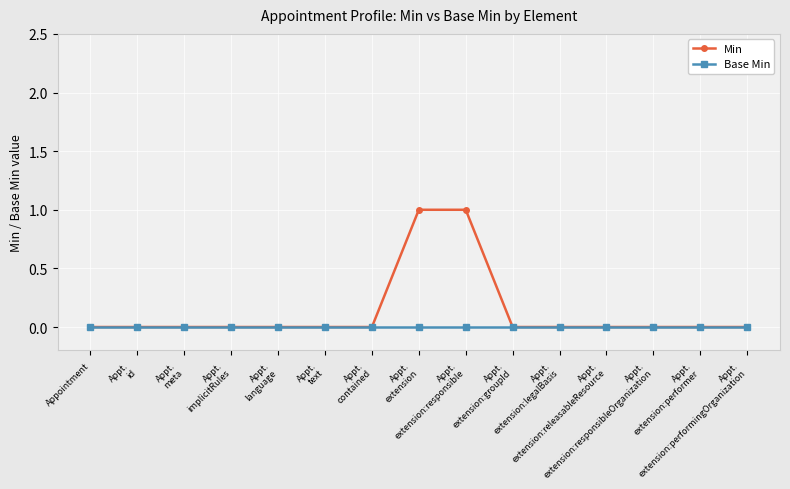

Rank the series by their average value, from lowest to highest.

Base Min, Min